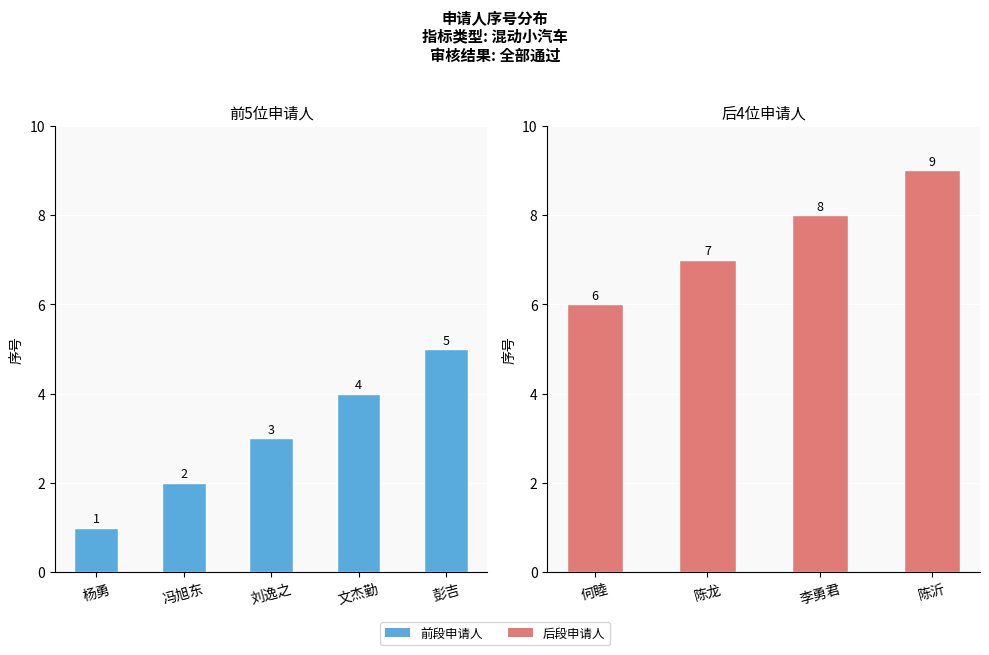

What is the difference between the maximum and minimum values?

8